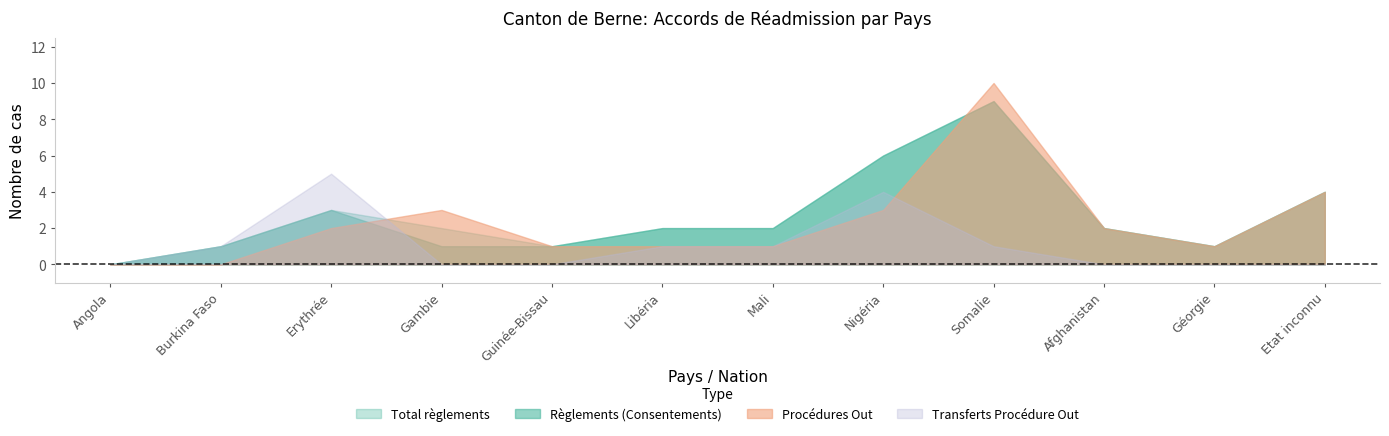

Count the number of categories in the chart.

12